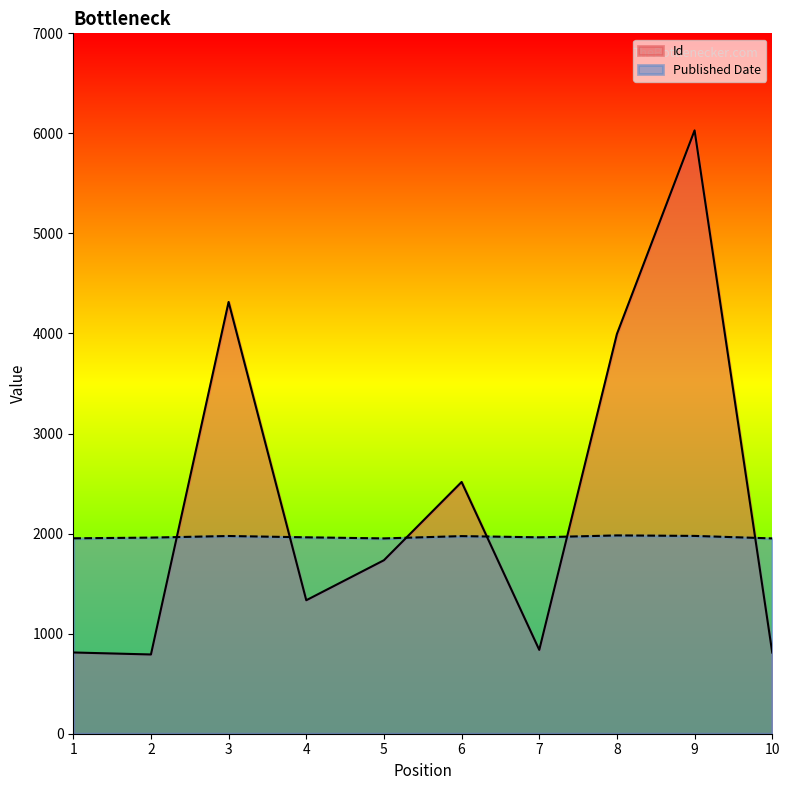

After their last crossing, which series has the higher values: Id or Published Date?

Published Date